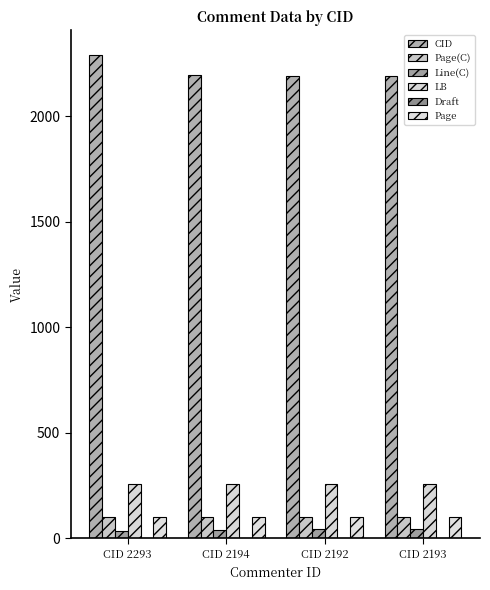

How many distinct data groups are displayed?

6